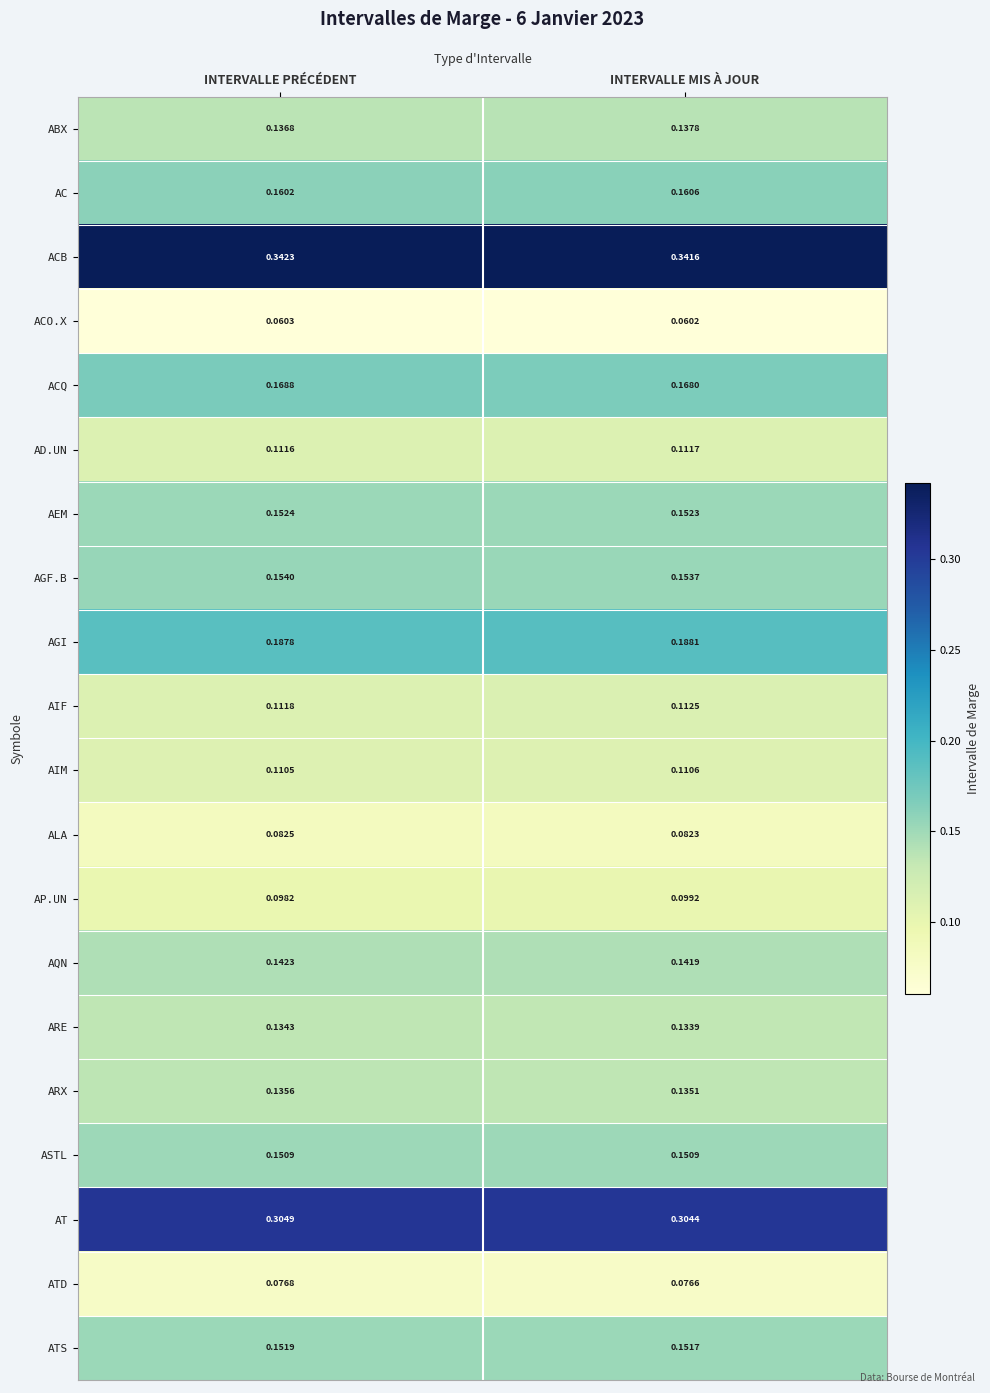

Which category has the highest value in the ATS series?

INTERVALLE PRÉCÉDENT